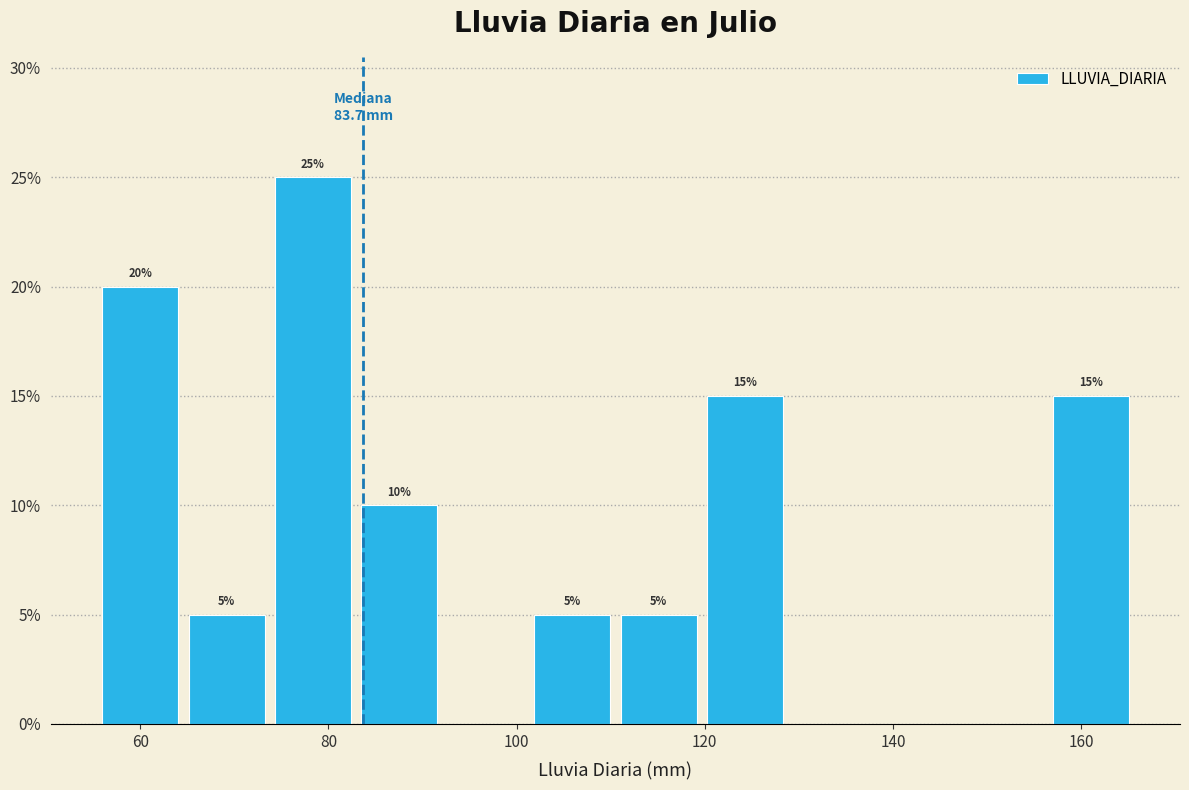

Over which range of the x-axis is the bar tallest?

74 to 82